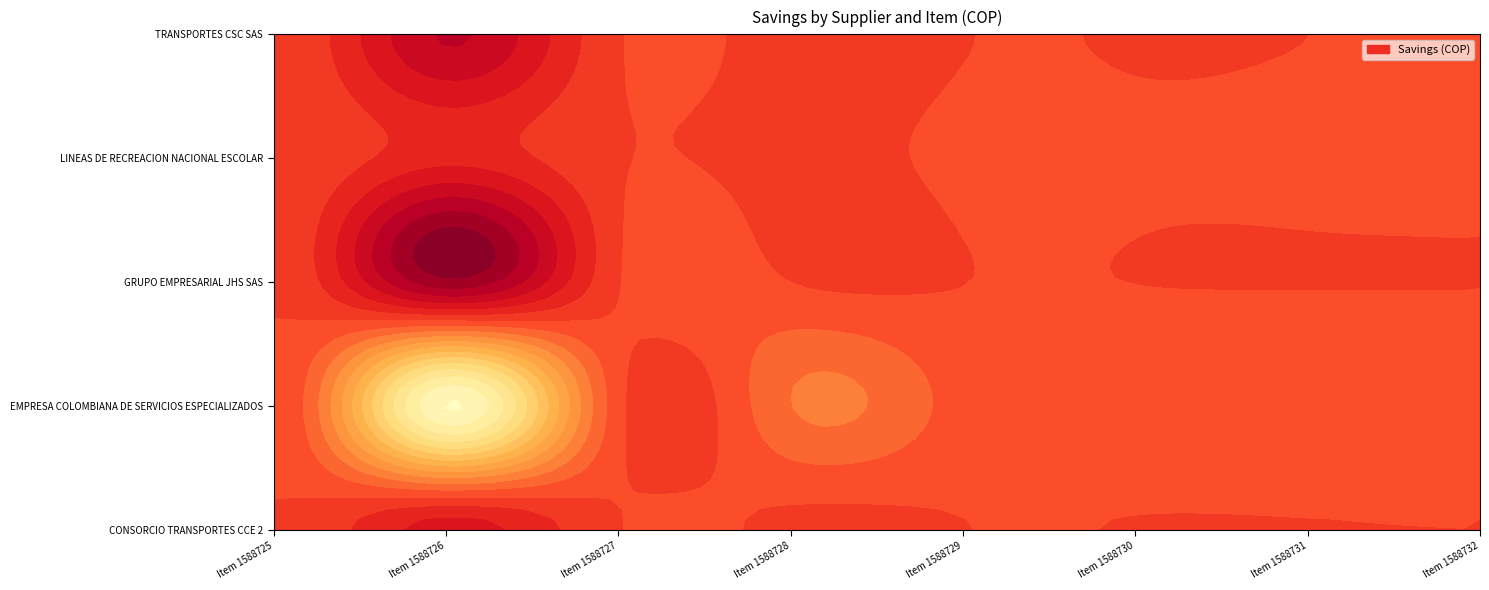

Which category has the highest value across all series?

Item 1588726